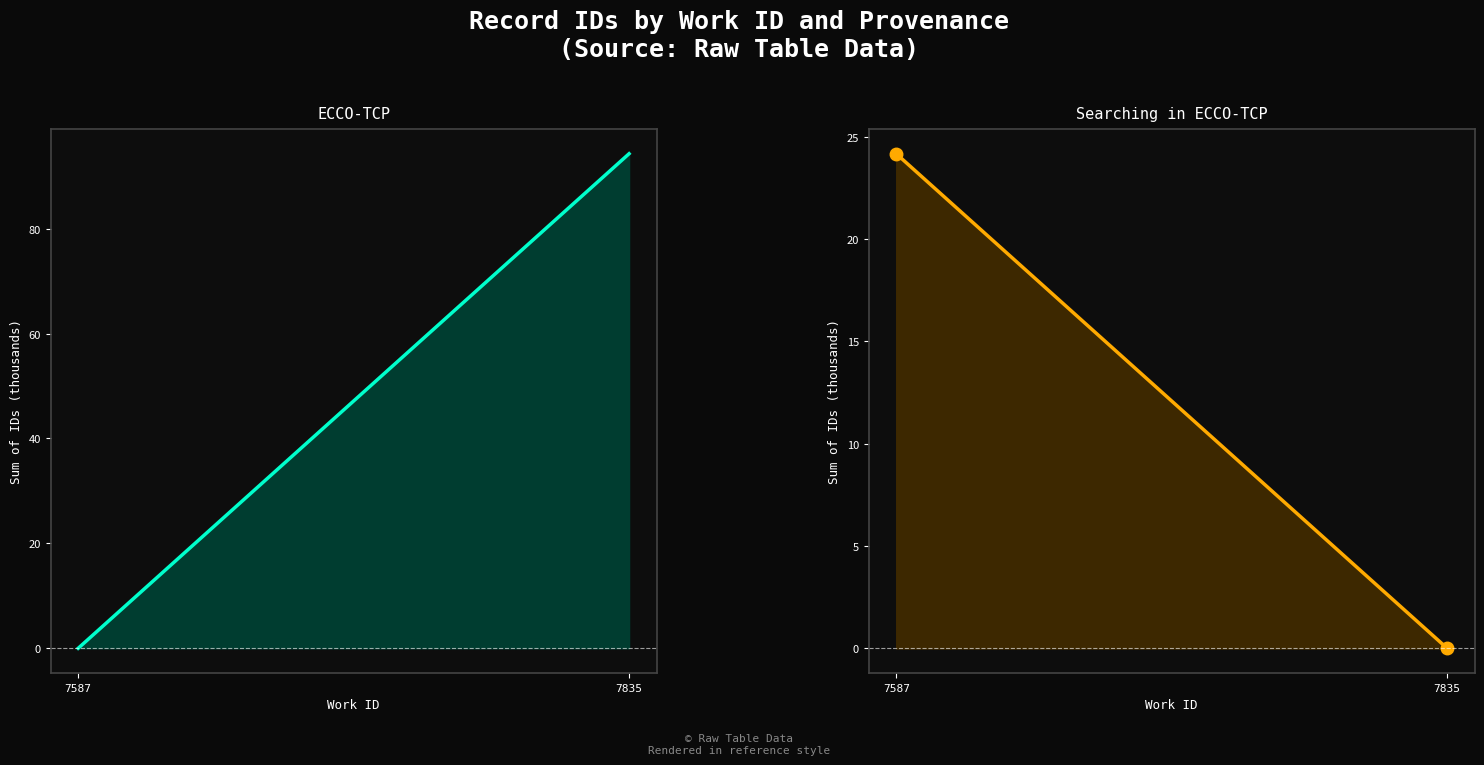

What is the sum of the ECCO-TCP line values at 7835 and 7587?

94.3